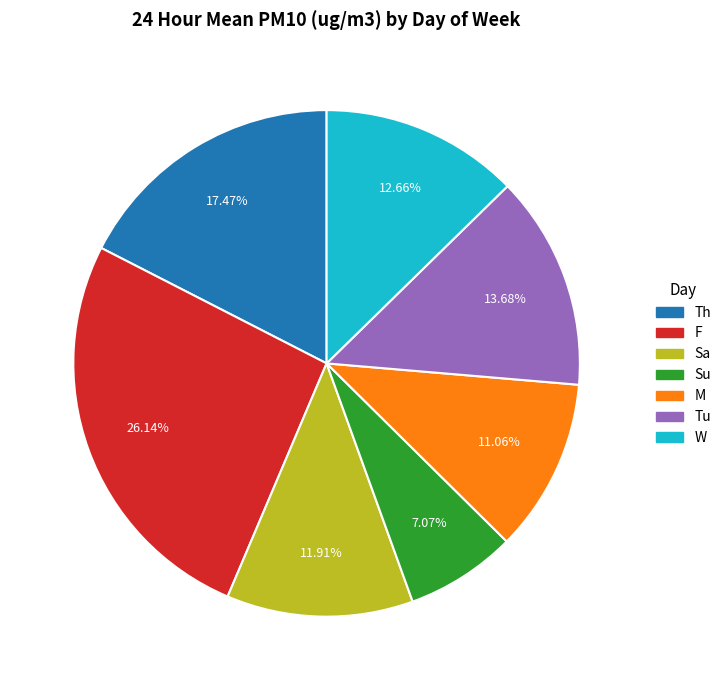

The M slice represents 1% of the pie. True or false?

False